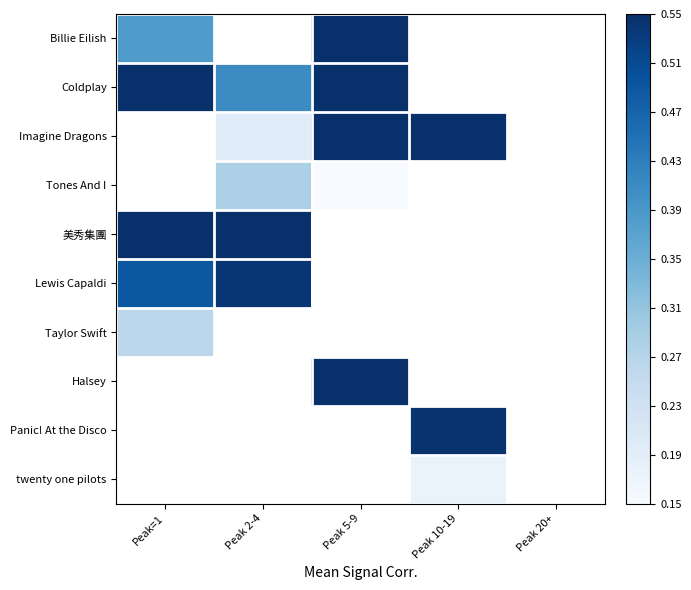

At which category does the chart reach its peak across all series?

Peak 5-9